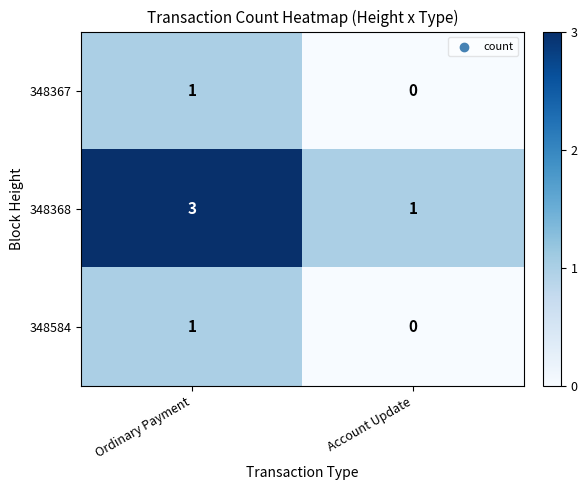

Where is 348367 nearest to the value 0?

Account Update